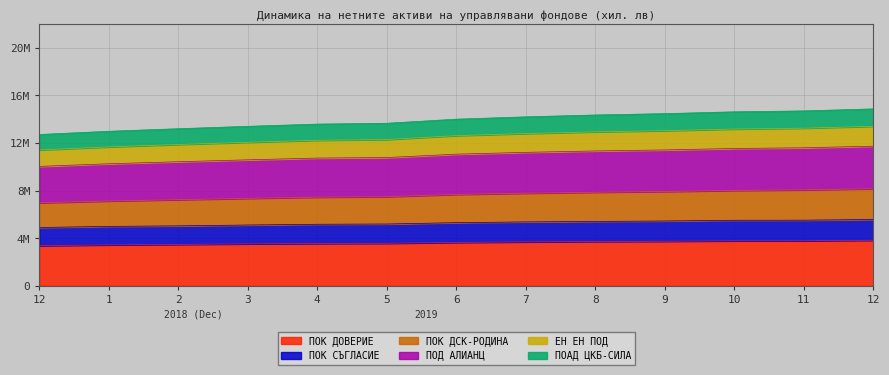

What are all the series names shown in the legend?

ПОК ДОВЕРИЕ, ПОК СЪГЛАСИЕ, ПОК ДСК-РОДИНА, ПОД АЛИАНЦ, ЕН ЕН ПОД, ПОАД ЦКБ-СИЛА